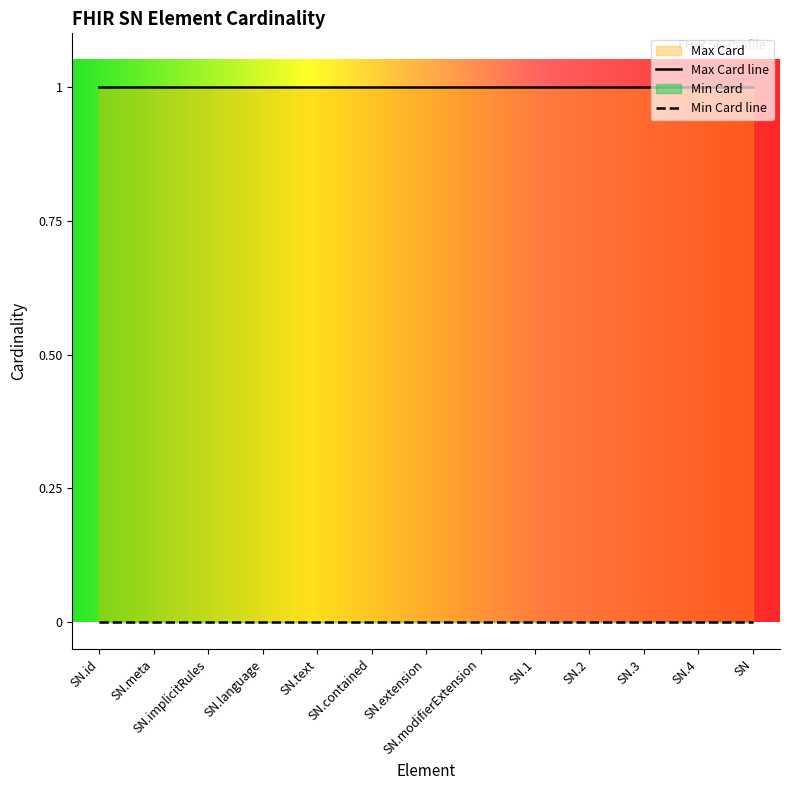

At how many categories does at least one series exceed 0?

13